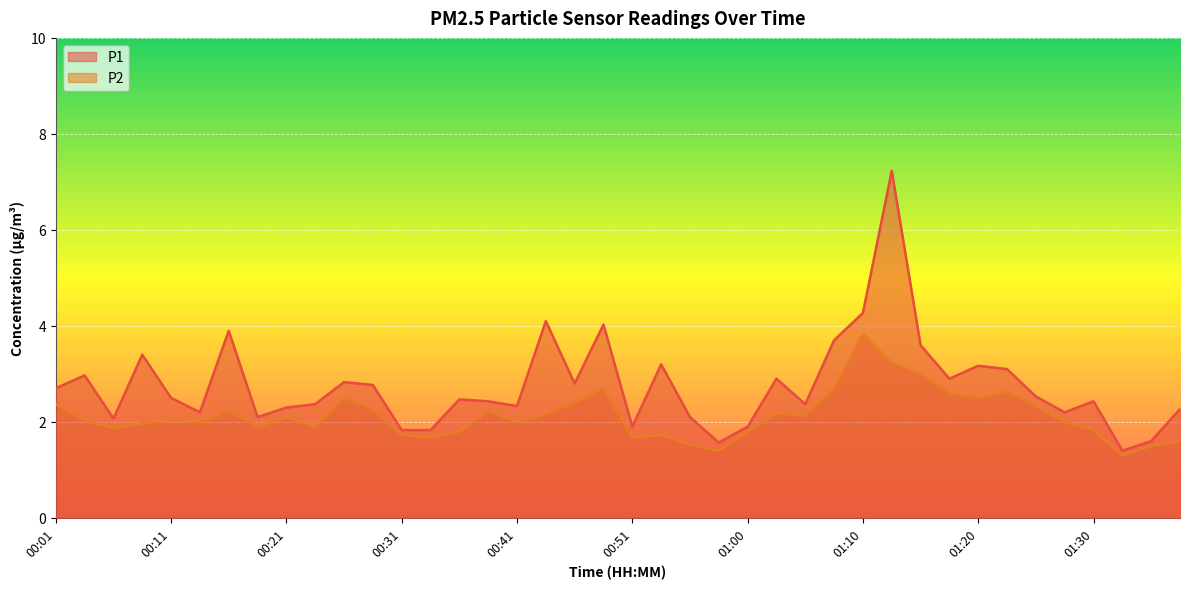

What is the difference between the P1 values at 01:03 and 00:48?

1.1